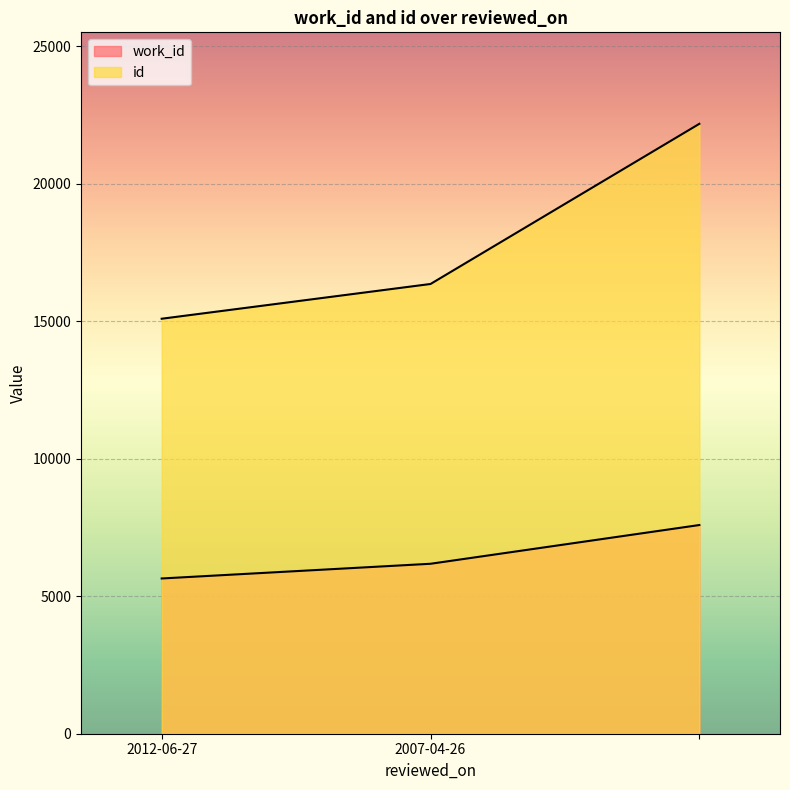

Reading right to left, transcribe all the data shown in this chart.

work_id: =7591	2007-04-26=6182	2012-06-27=5647
id: =22185	2007-04-26=16359	2012-06-27=15095